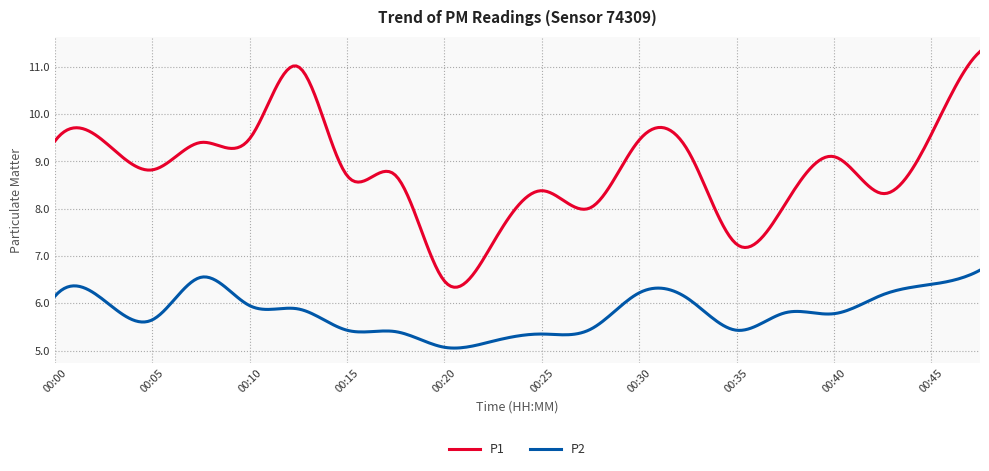

How many series are shown in this chart?

2